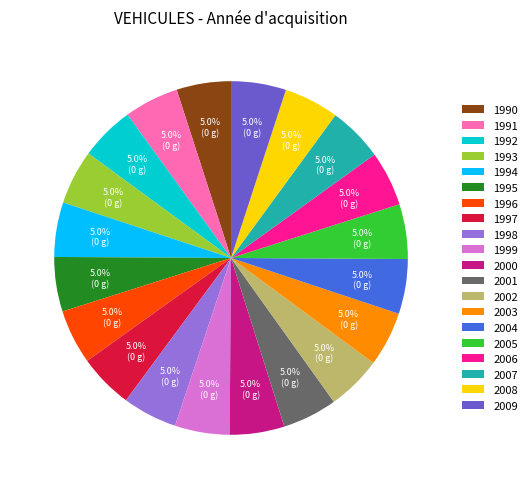

To the nearest percent, what portion does 1996 represent?

5%